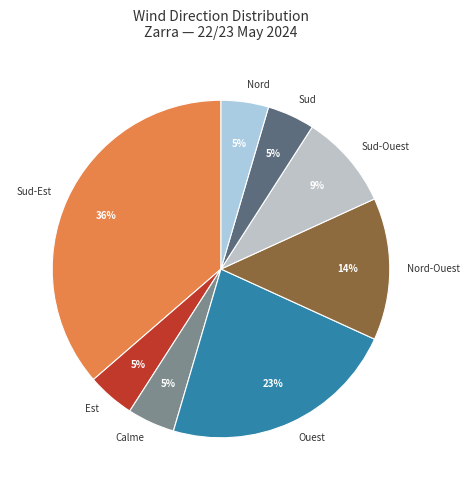

How many segments does this pie chart have?

8